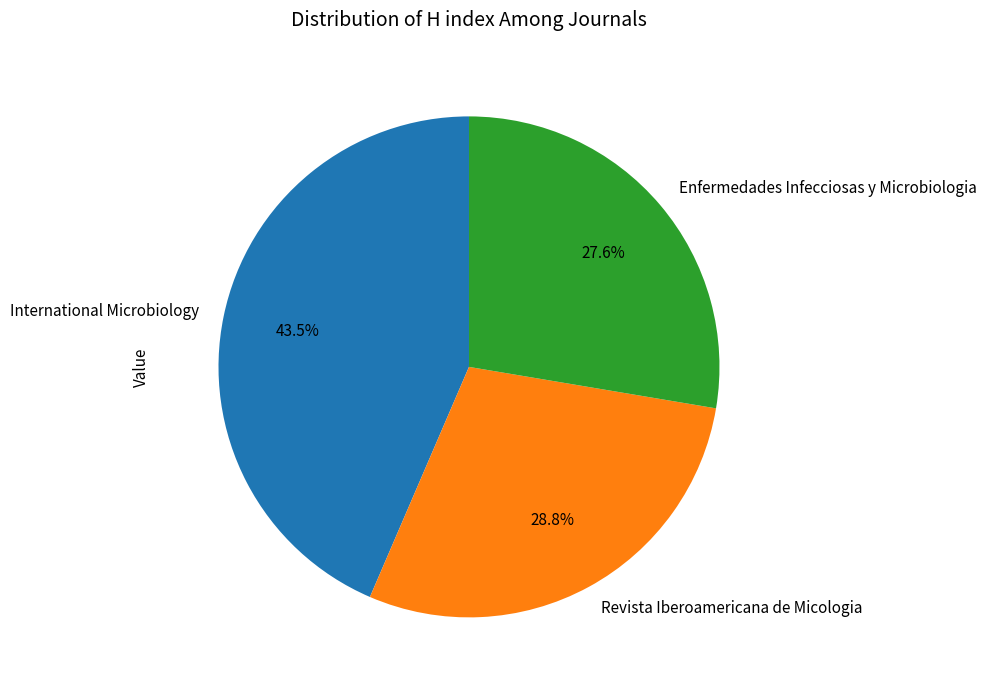

To the nearest percent, what is the difference between the largest and smallest slice percentages?

16%